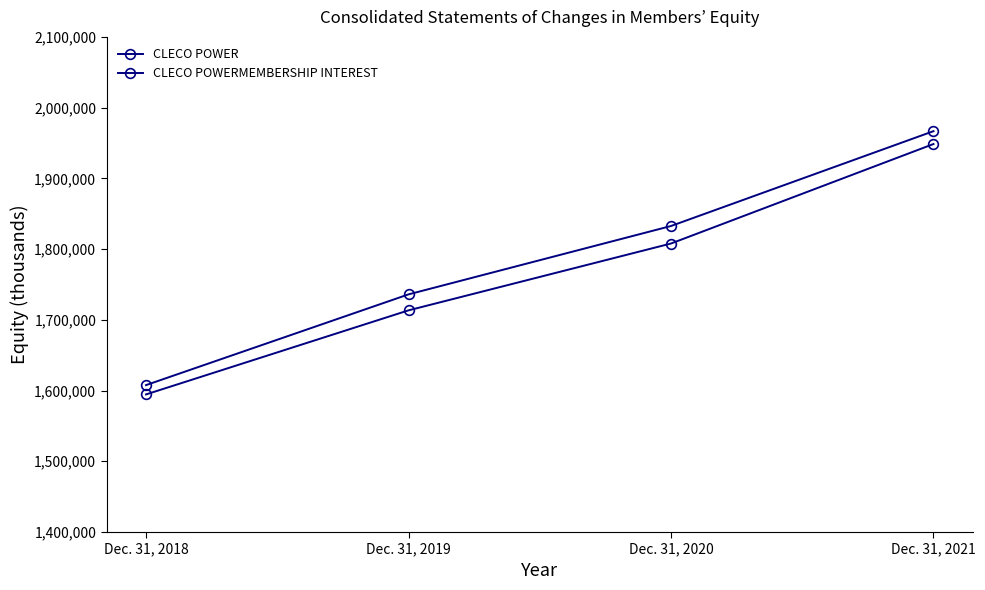

True or false: CLECO POWER has more than 0 points higher than both neighbors.

False